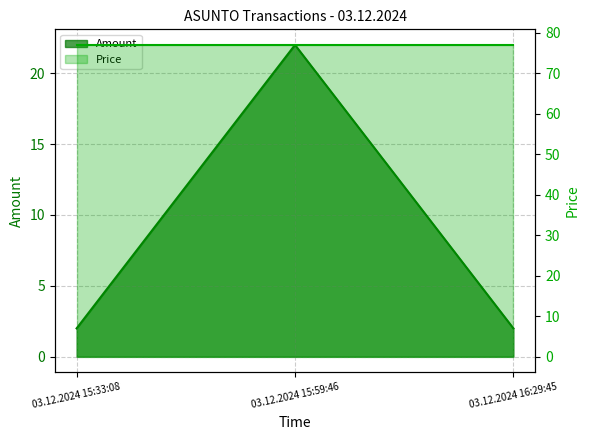

What is the sum of the values at 03.12.2024 15:59:46 and 03.12.2024 16:29:45?

24